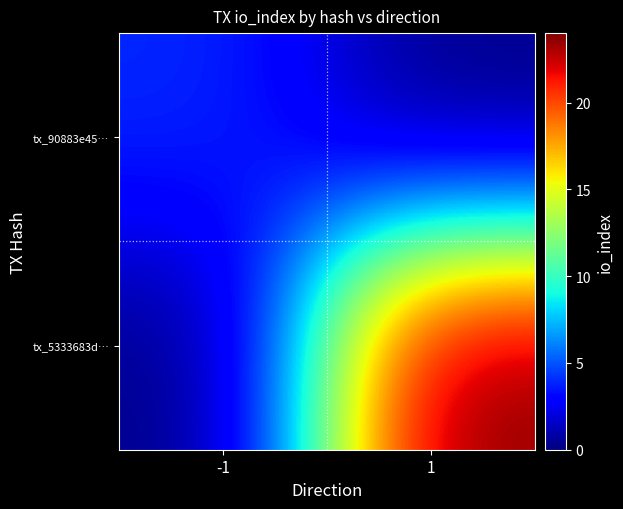

Reading left to right, extract all data points from this chart.

tx_90883e45…: -1=4	1=0
tx_5333683d…: -1=0	1=24